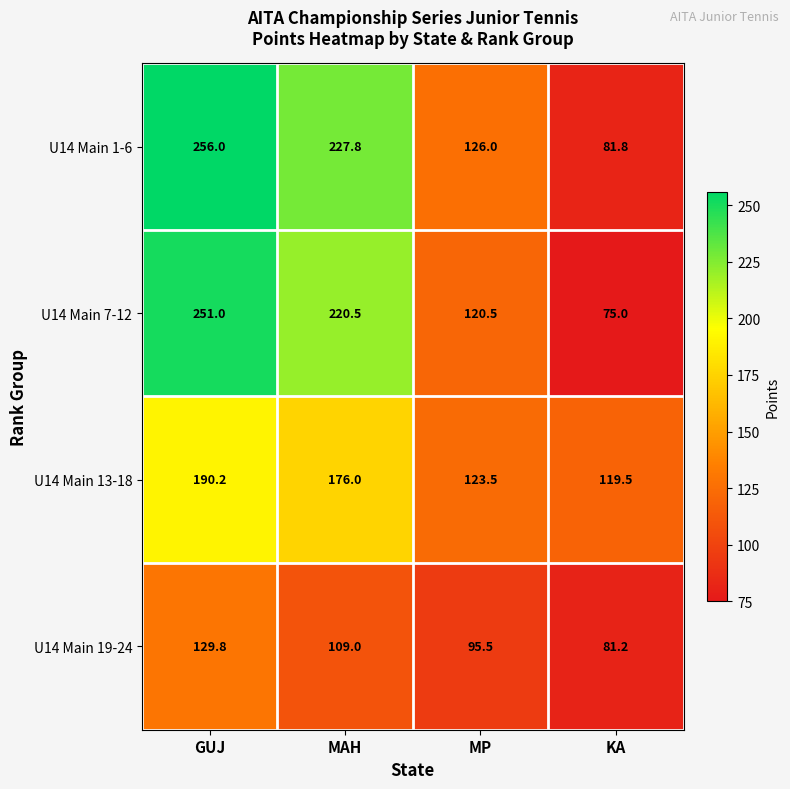

What is the difference between the maximum and minimum values in the U14 Main 13-18 series?

70.7